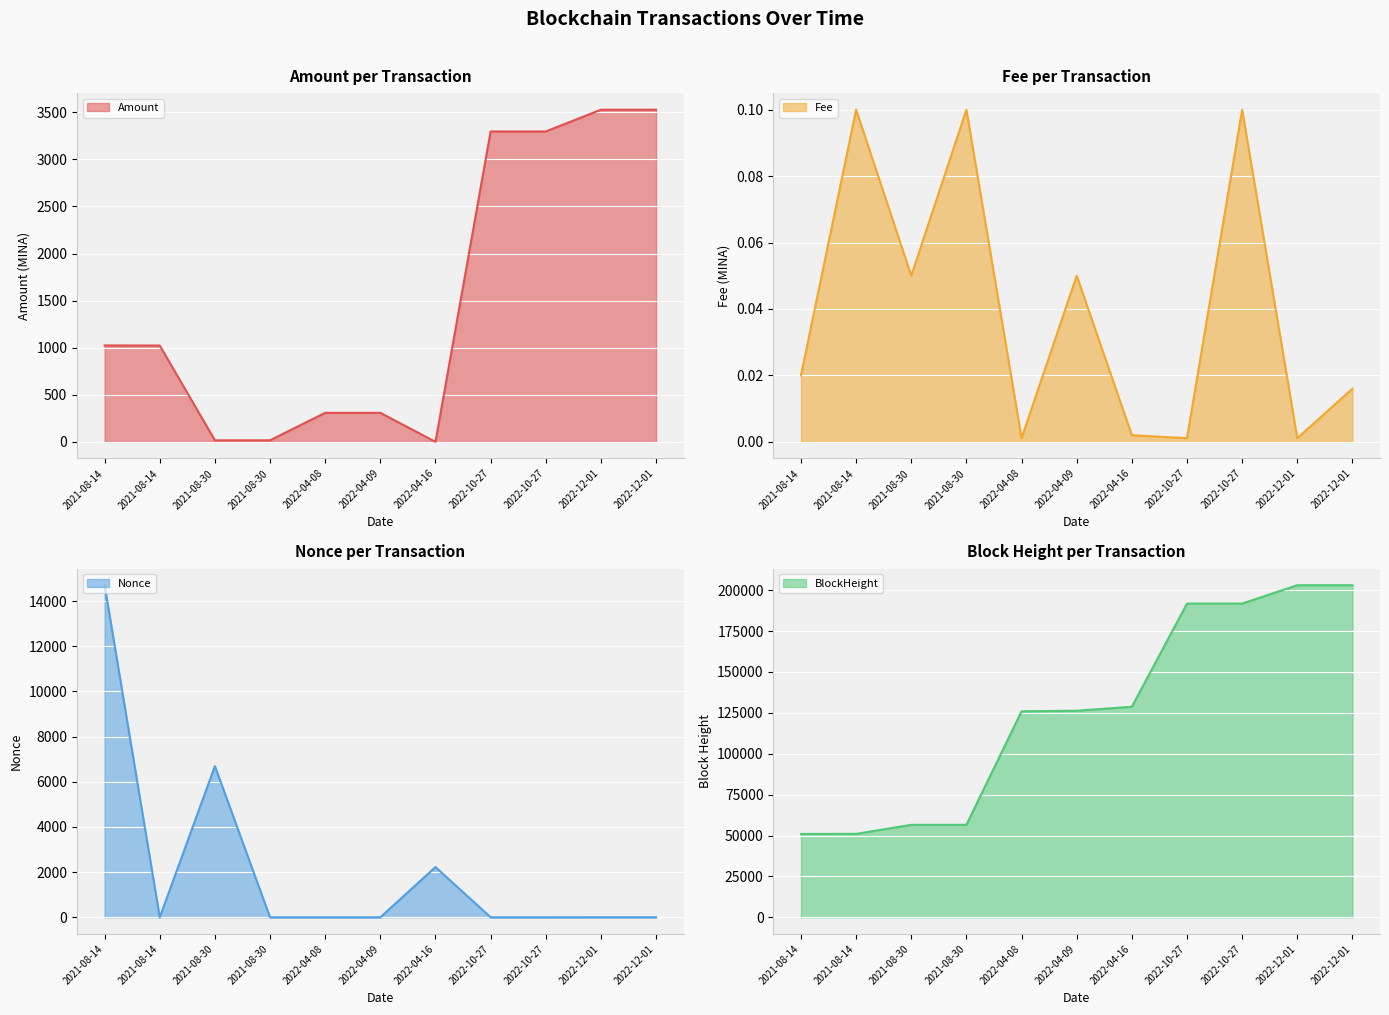

What is the label of the 1st point from the left?

2021-08-14